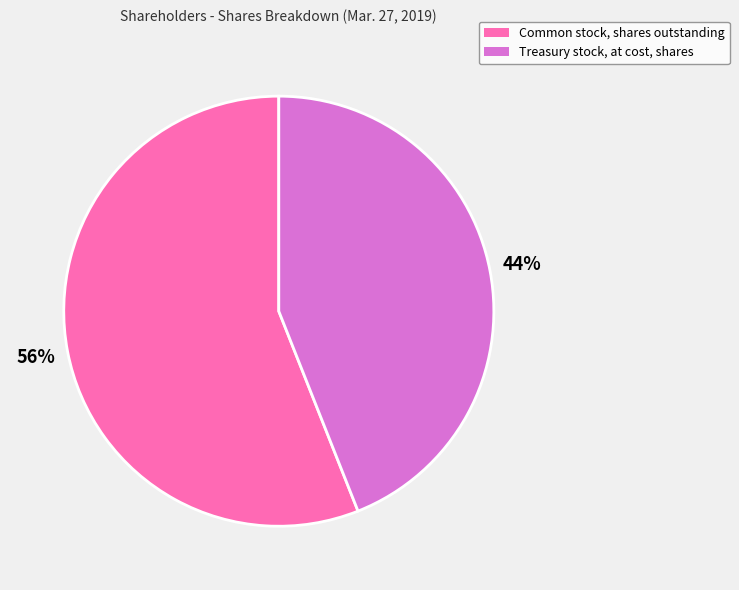

To the nearest percent, what portion does Treasury stock, at cost, shares represent?

44%